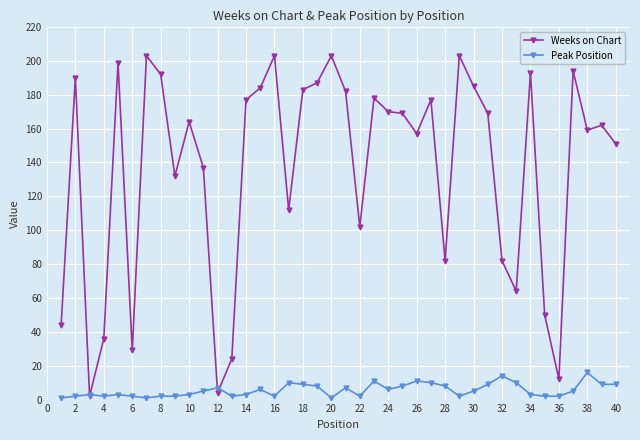

Reading right to left, extract all data points from this chart.

Weeks on Chart: 151	162	159	194	12	50	193	64	82	169	185	203	82	177	157	169	170	178	102	182	203	187	183	112	203	184	177	24	4	137	164	132	192	203	29	199	36	2	190	44
Peak Position: 9	9	16	5	2	2	3	10	14	9	5	2	8	10	11	8	6	11	2	7	1	8	9	10	2	6	3	2	7	5	3	2	2	1	2	3	2	3	2	1